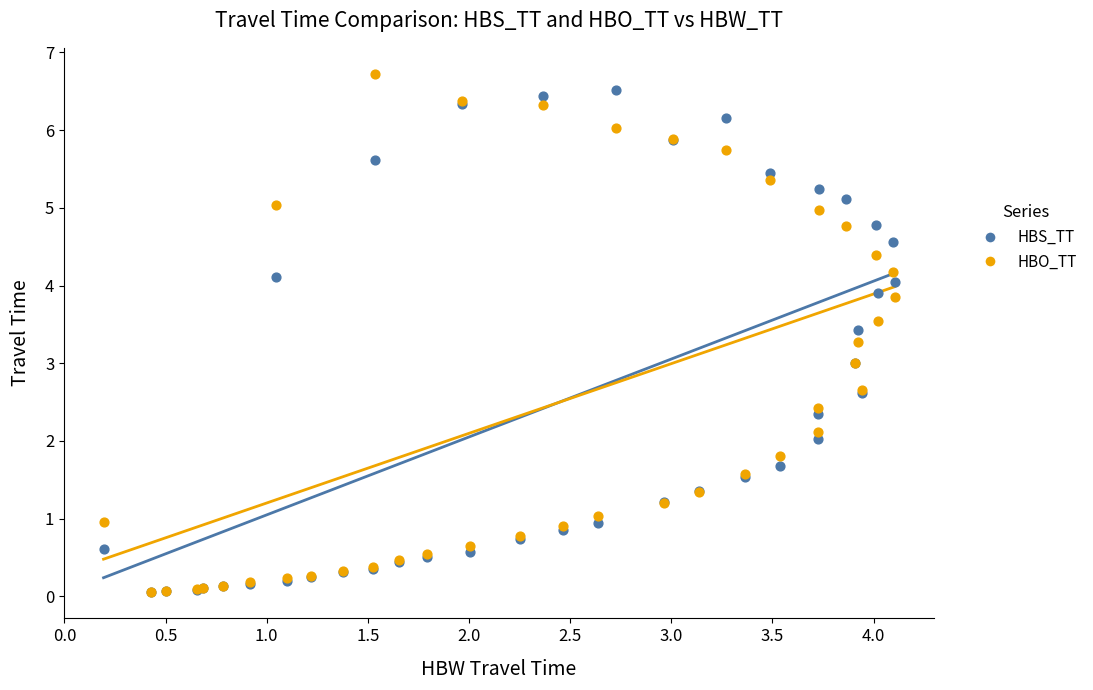

Which series contains the highest Y value?

HBO_TT